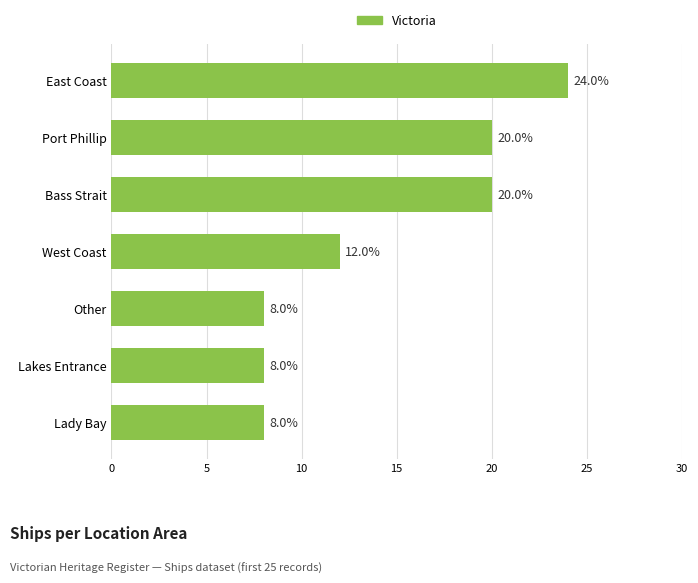

Is it true that the value at Lakes Entrance is 8?

True